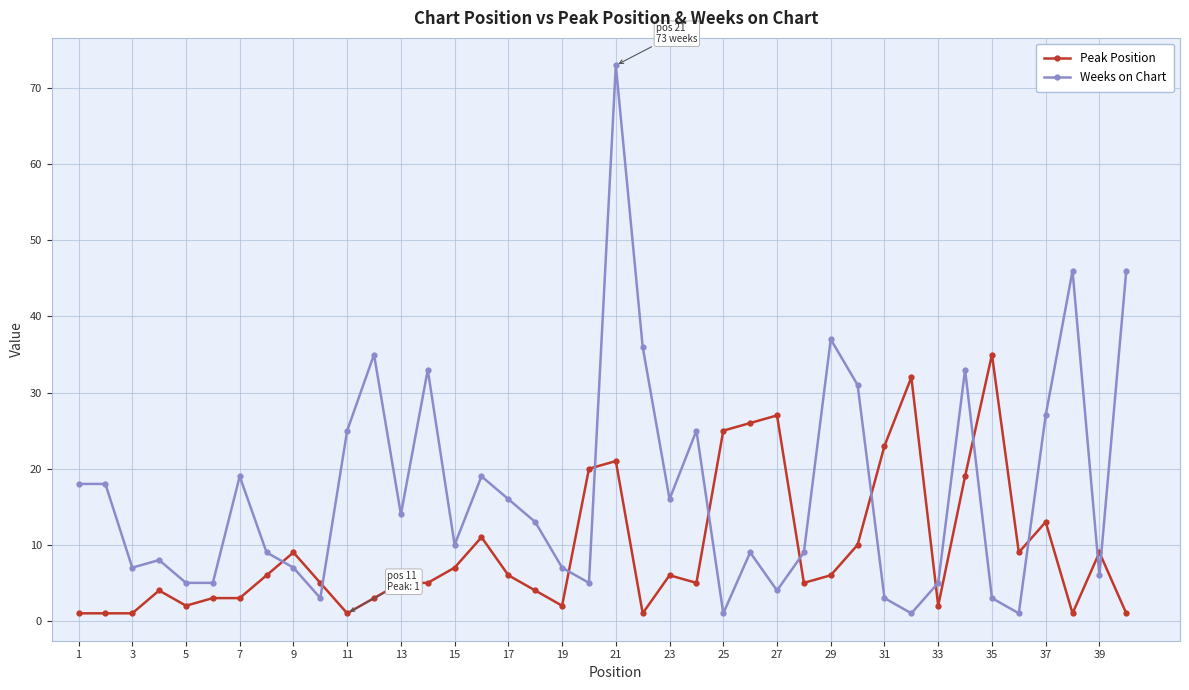

What is the maximum value for Peak Position?

35